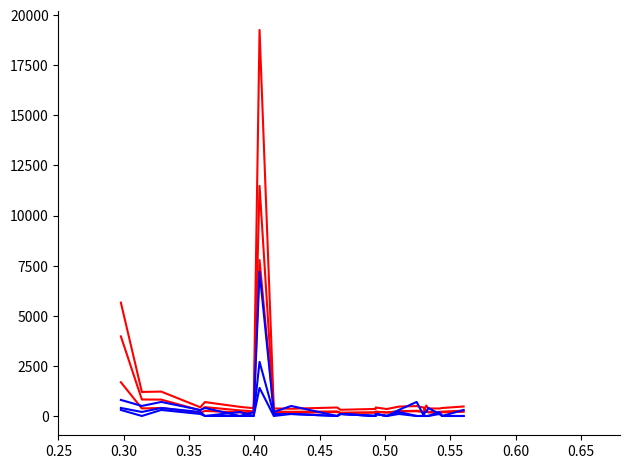

Is it true that col_2 (Male) equals 140 at 0.50?

False